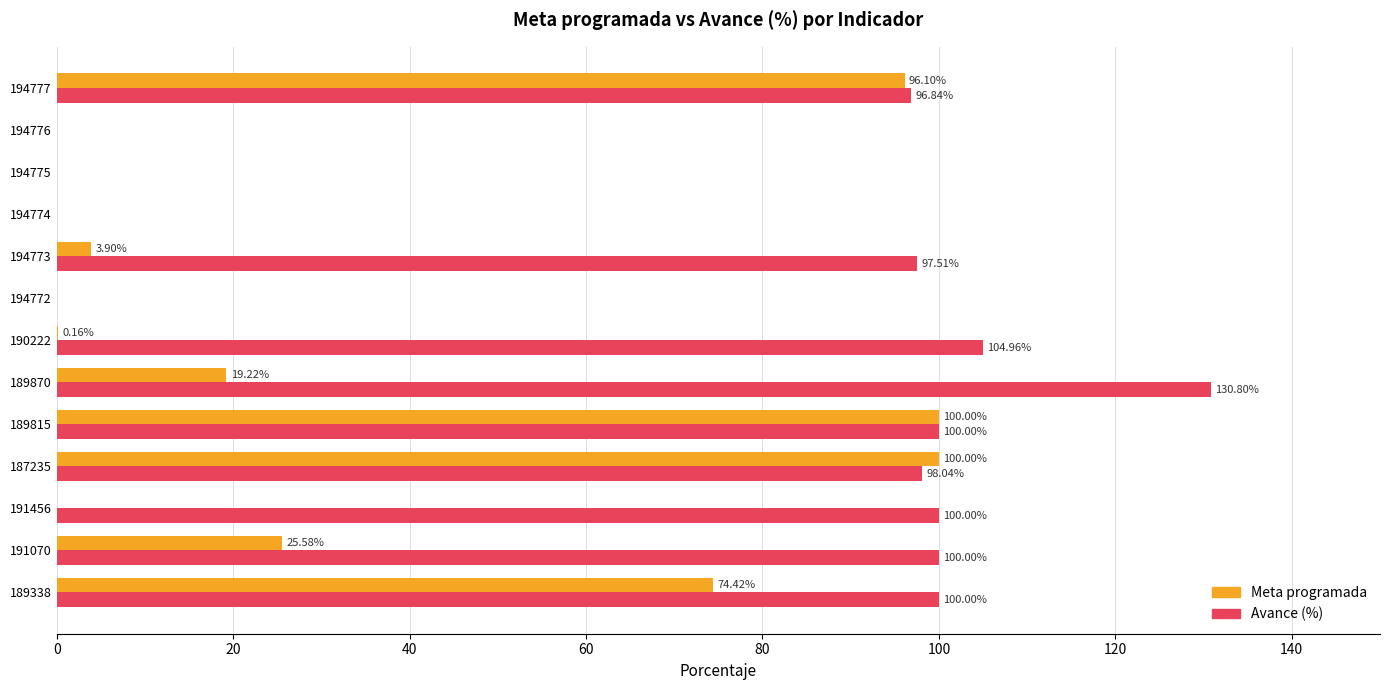

Where is Avance (%) nearest to the value 65?

194777